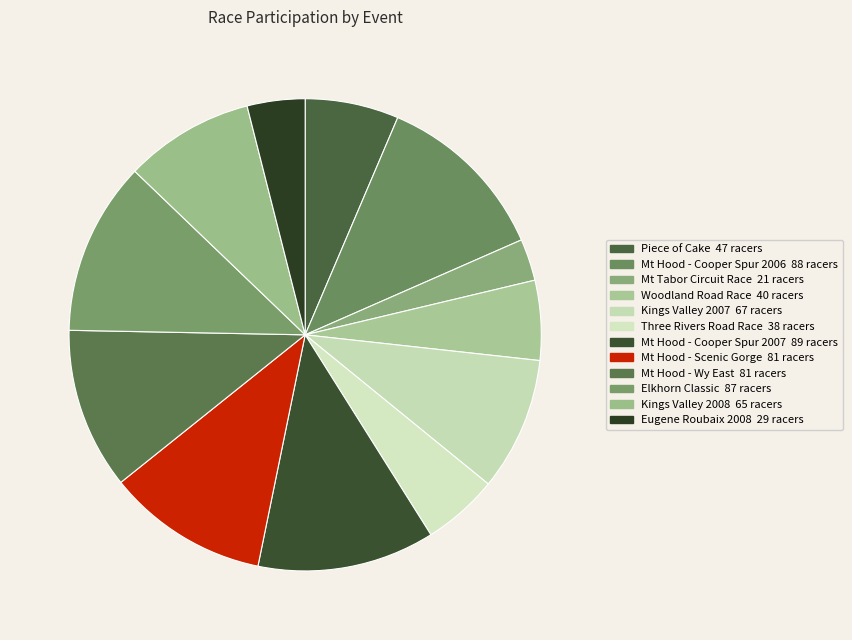

Is Kings Valley 2008 the majority of the pie?

No